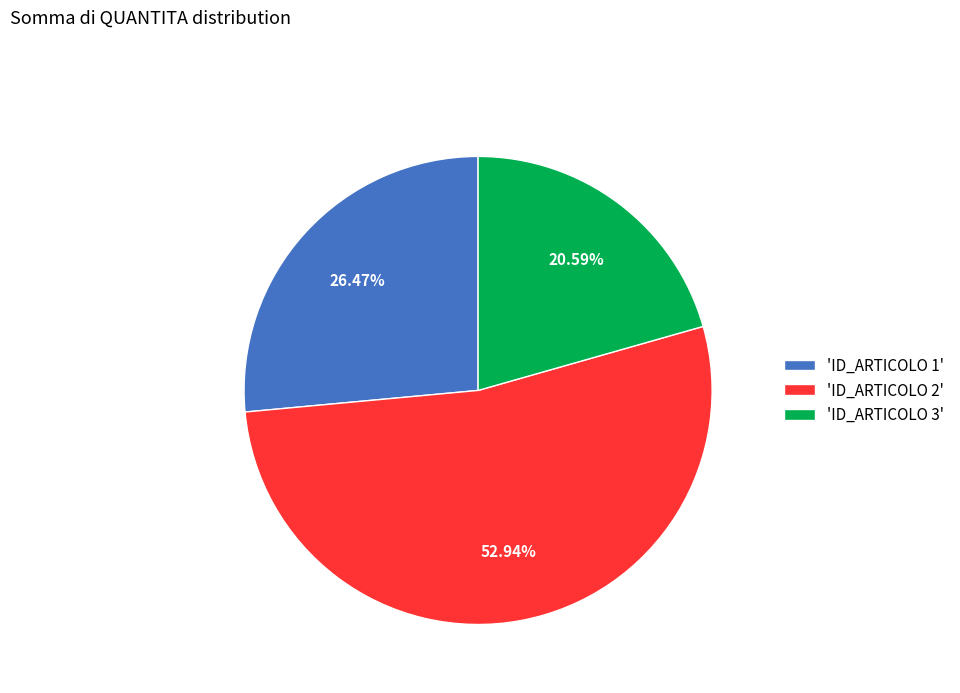

Is the sum of 'ID_ARTICOLO 1' and 'ID_ARTICOLO 3' greater than half?

No